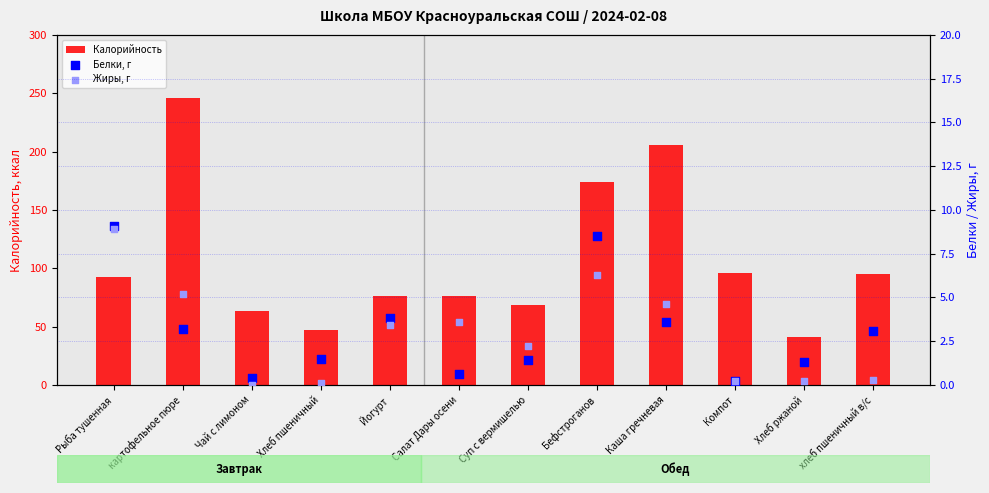

Which series contains the lowest Y value?

Жиры, г